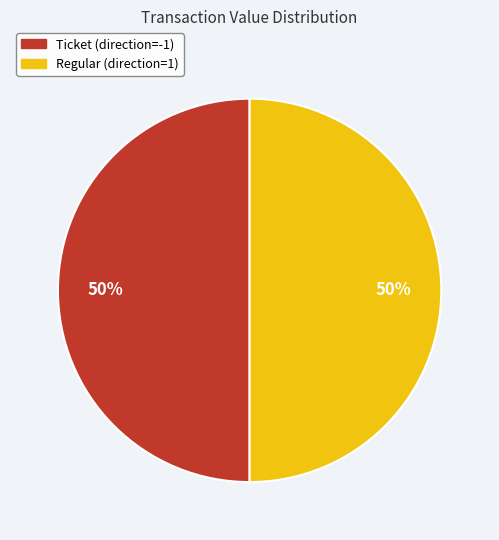

Count the number of slices in the pie.

2